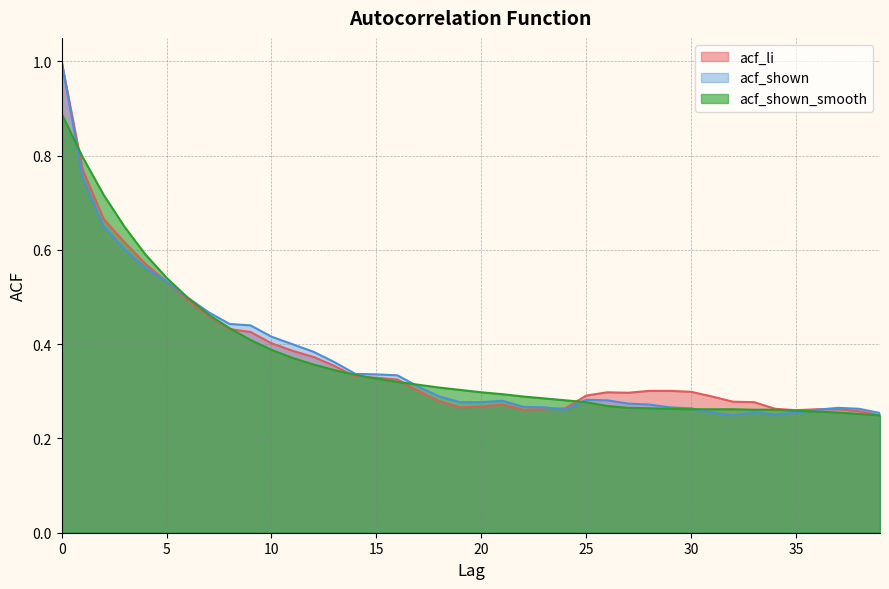

What are all the series names shown in the legend?

acf_li, acf_shown, acf_shown_smooth